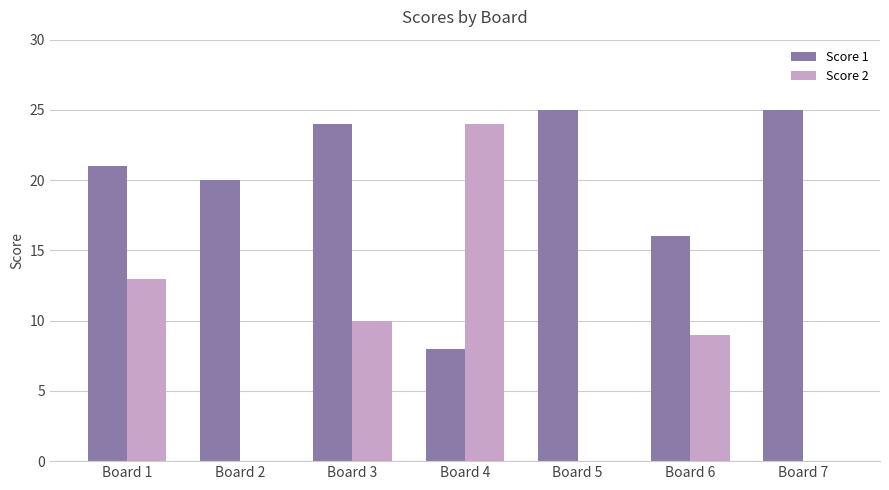

Which category has the highest value in the Score 2 series?

Board 4